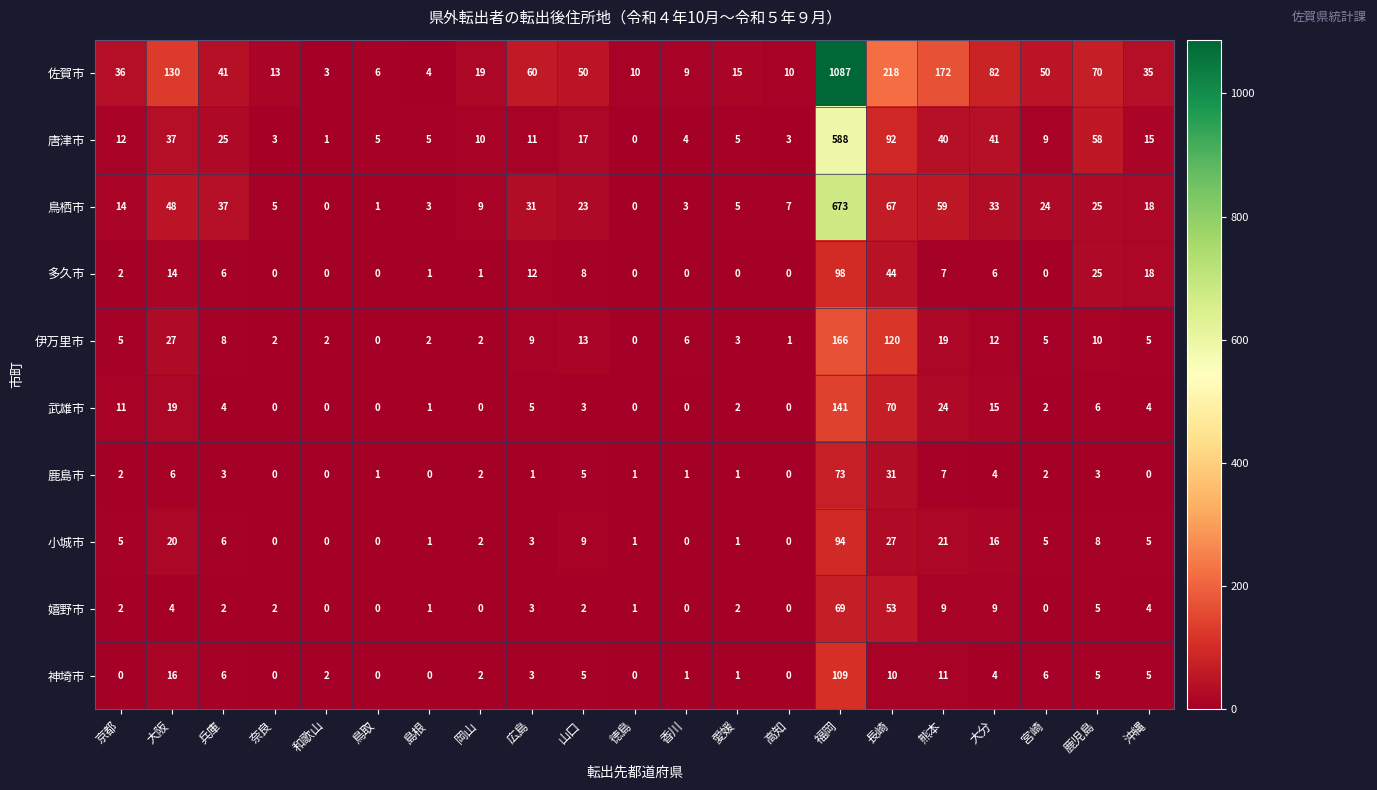

Which label corresponds to the largest value in the chart?

福岡